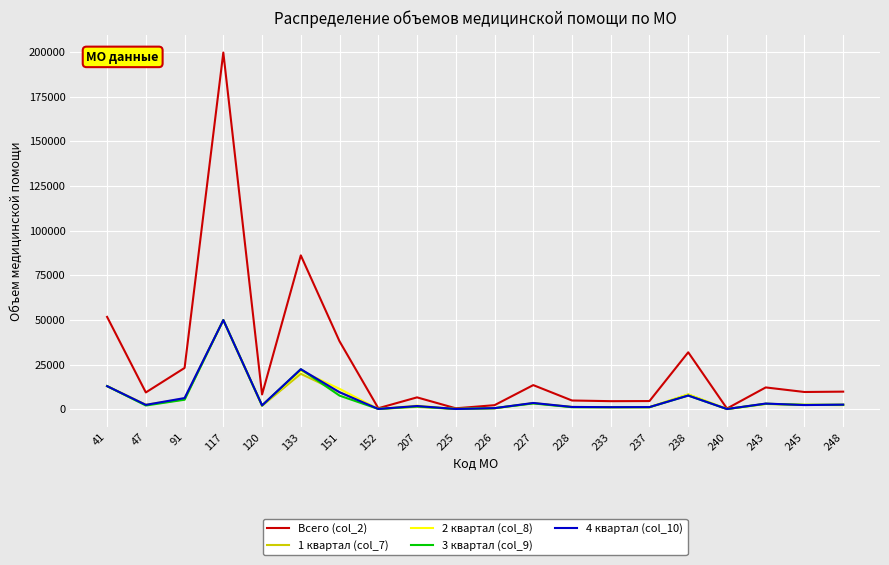

At which category does the chart reach its peak across all series?

117